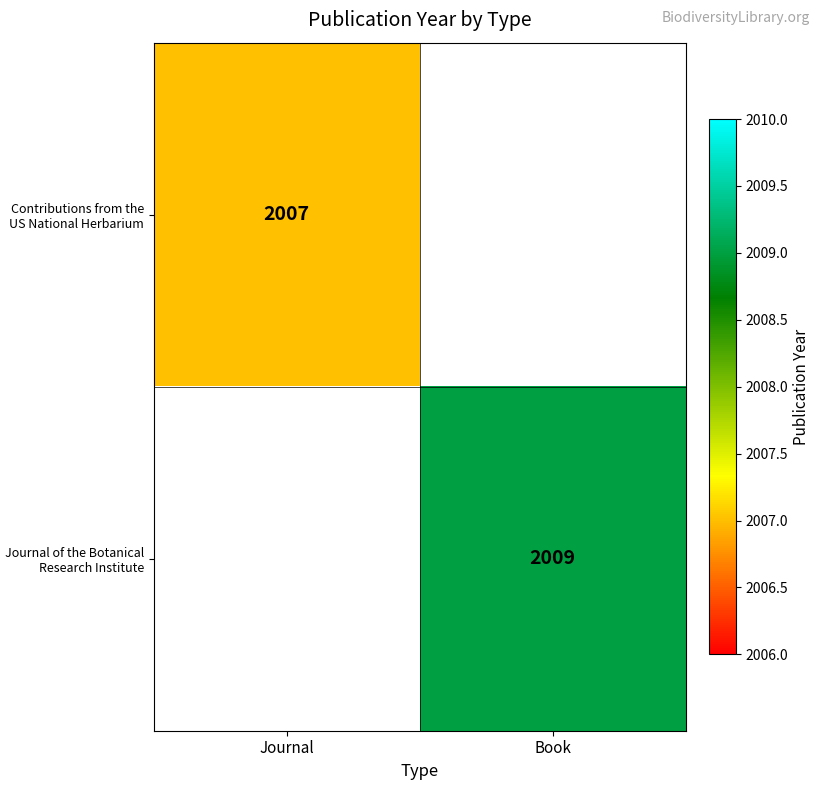

At which category does the chart reach its minimum across all series?

Journal